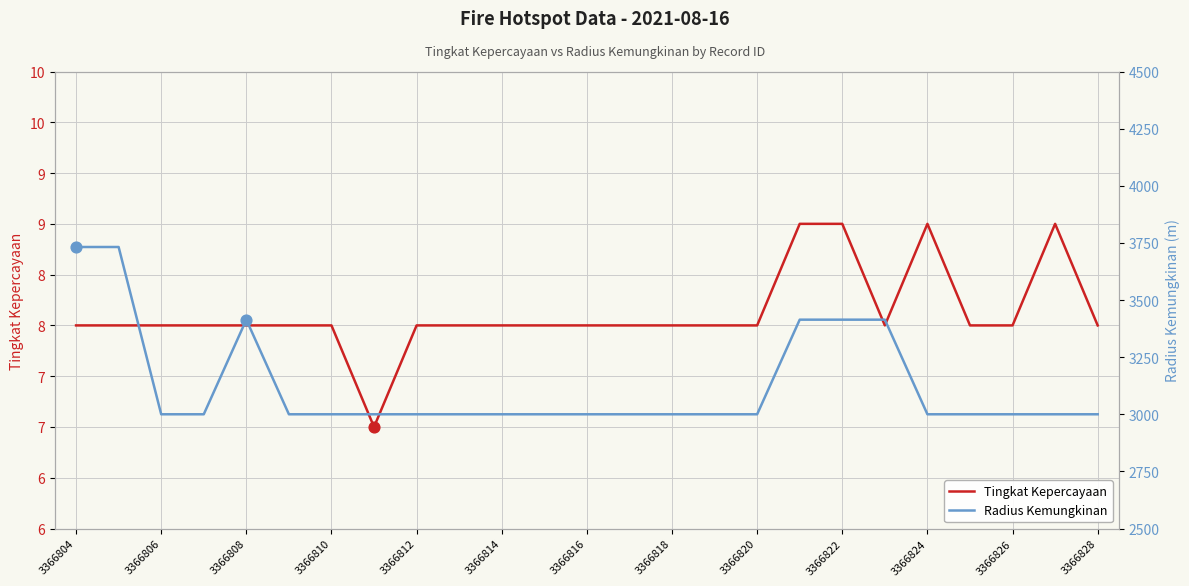

Which series reaches the minimum Y coordinate?

Tingkat Kepercayaan